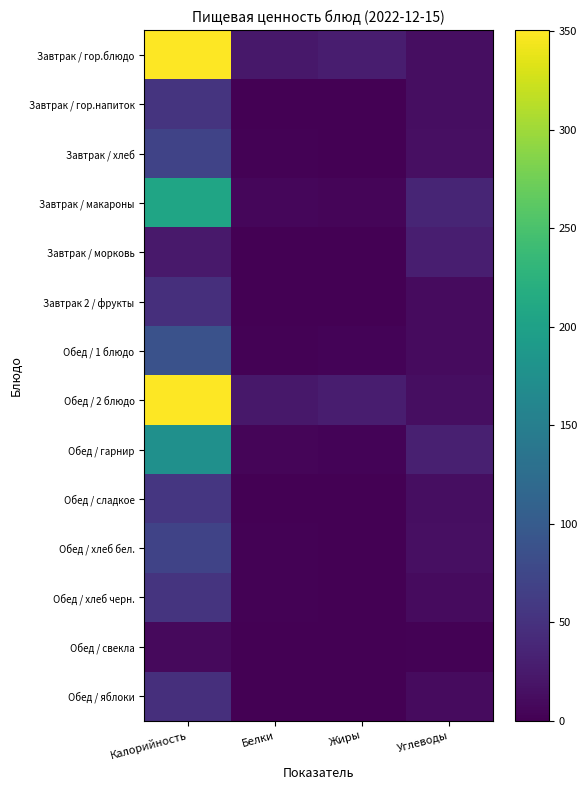

How many categories are shown in the chart?

4